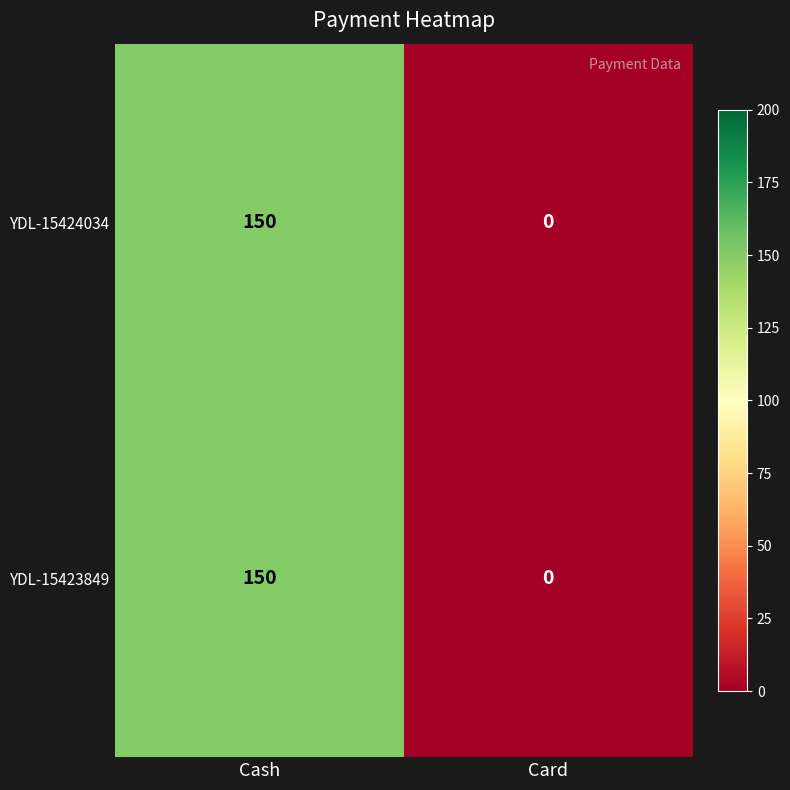

What is the highest value of the YDL-15424034 series?

150